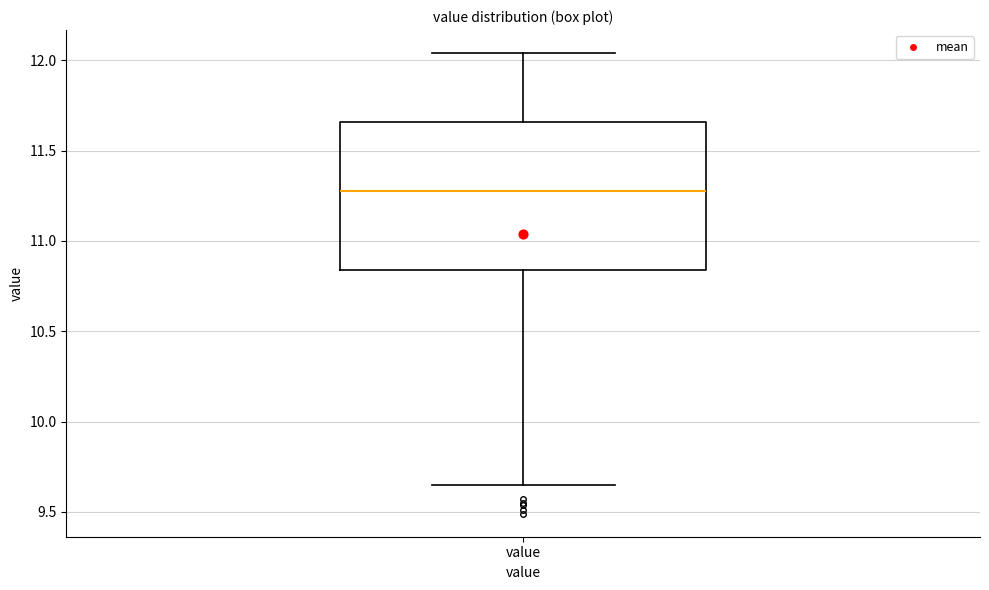

Transcribe this box plot: give where the median line is, the range the box spans, and where the two whiskers end, as read against the y-axis. The values are not printed on the chart, so give them approximately, as read against the axis.

median 11.30, box 10.85 to 11.65, whiskers 9.65 to 12.05